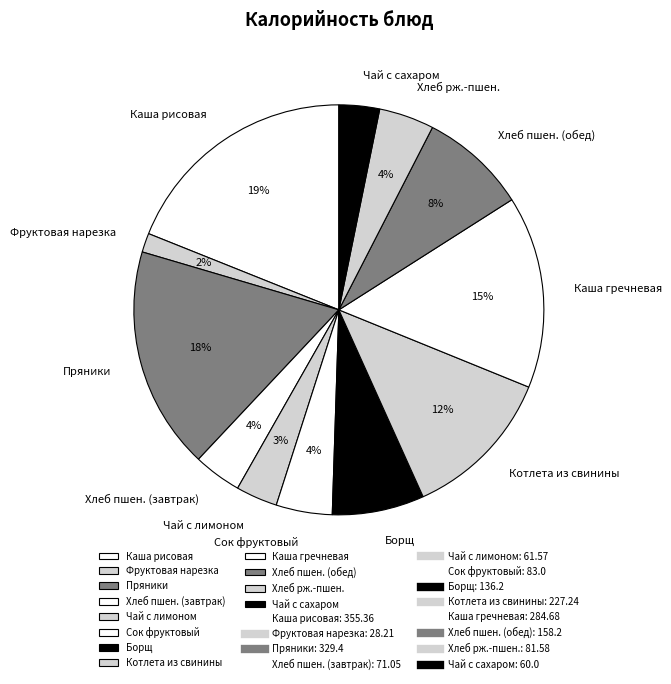

Which slice is the smallest?

Фруктовая нарезка